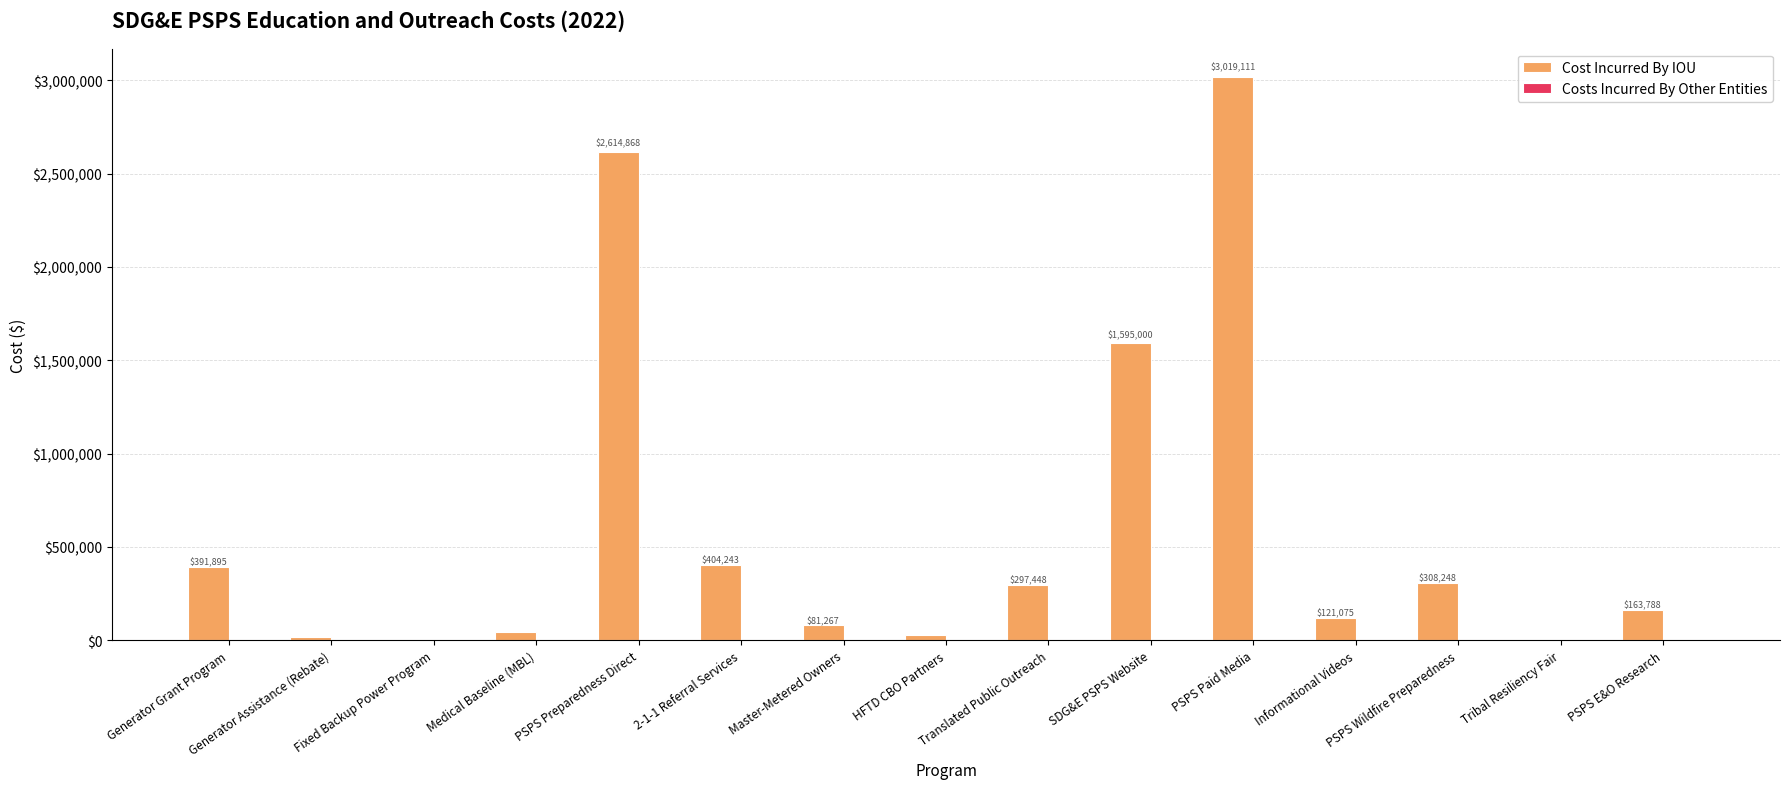

Count the number of categories in the chart.

15